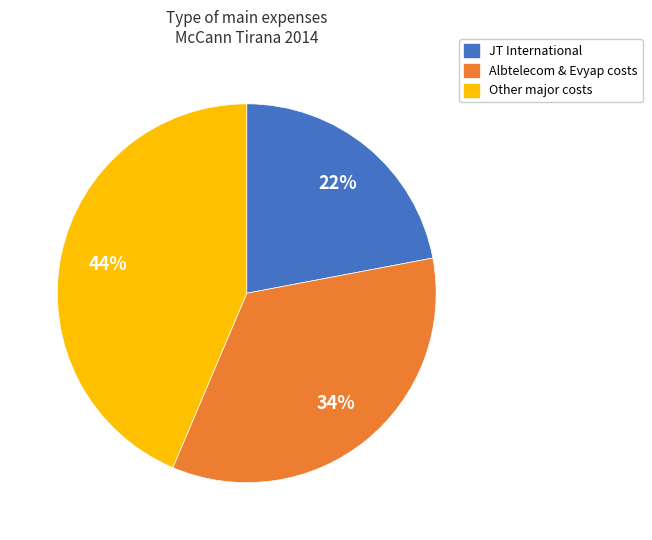

What is the smallest slice in the pie chart?

JT International